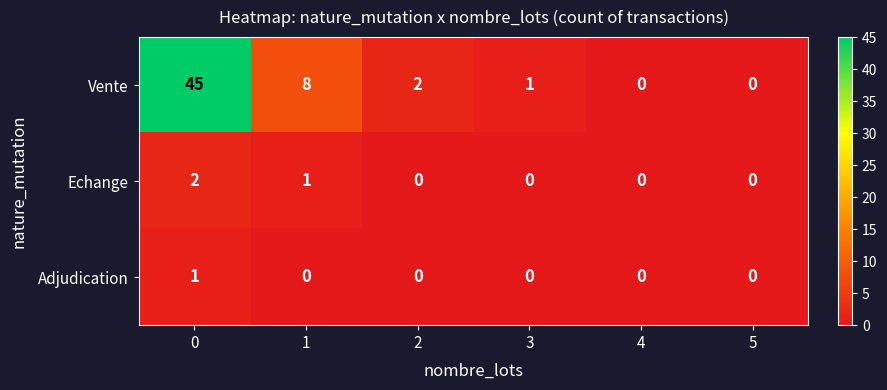

Count the number of categories in the chart.

6